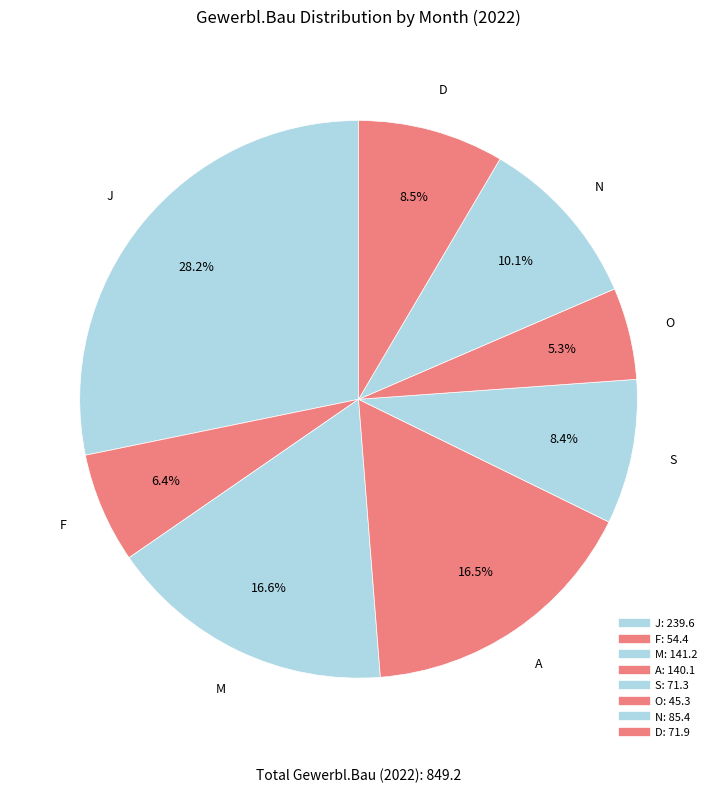

Count the number of slices in the pie.

8